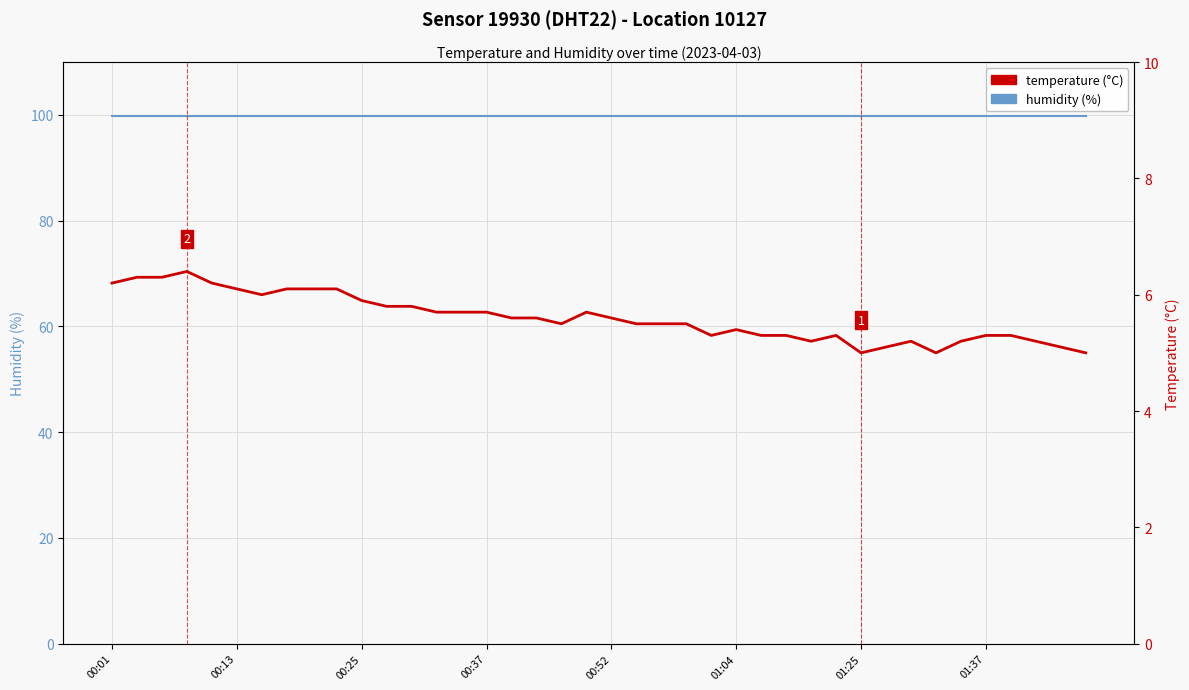

What is the label of the 29th point from the right?

11